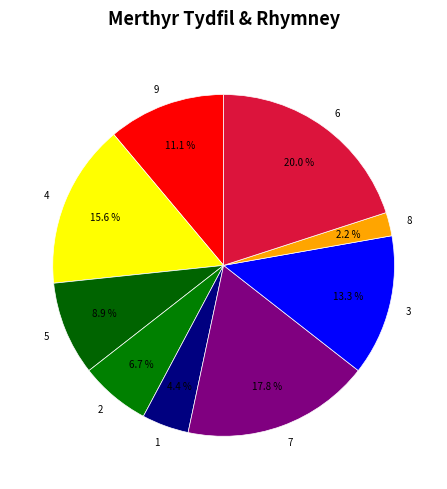

To the nearest percent, what is the combined percentage of 2 and 4?

22%